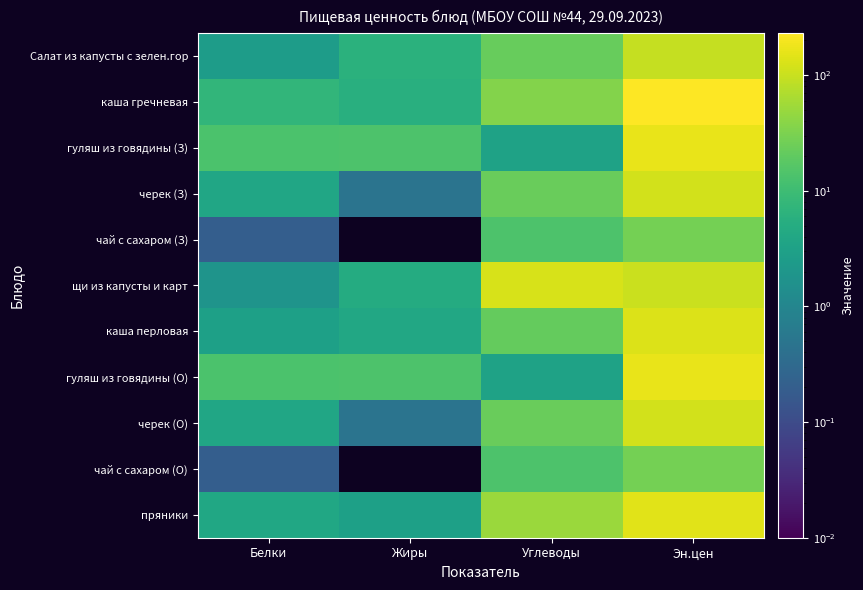

Reading left to right, extract all data points from this chart.

Салат из капусты с зелен.гор: Белки=2.6	Жиры=6.2	Углеводы=22.1	Эн.цен=95.7
каша гречневая: Белки=7.5	Жиры=5.6	Углеводы=35.8	Эн.цен=230.6
гуляш из говядины (З): Белки=13.4	Жиры=14.1	Углеводы=3.3	Эн.цен=164.0
черек (З): Белки=3.8	Жиры=0.5	Углеводы=23.6	Эн.цен=114.2
чай с сахаром (З): Белки=0.2	Жиры=0.0	Углеводы=14.0	Эн.цен=28.0
щи из капусты и карт: Белки=1.8	Жиры=4.9	Углеводы=125.5	Эн.цен=102.5
каша перловая: Белки=3.0	Жиры=4.2	Углеводы=21.4	Эн.цен=135.0
гуляш из говядины (О): Белки=13.4	Жиры=14.1	Углеводы=3.3	Эн.цен=164.0
черек (О): Белки=3.8	Жиры=0.5	Углеводы=23.6	Эн.цен=114.2
чай с сахаром (О): Белки=0.2	Жиры=0.0	Углеводы=14.0	Эн.цен=28.0
пряники: Белки=4.0	Жиры=3.0	Углеводы=51.0	Эн.цен=149.0